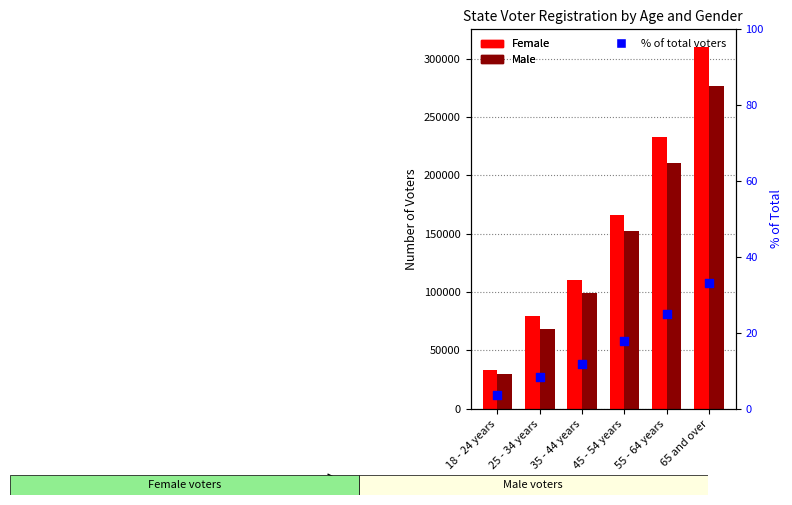

Is the value of Female at 65 and over greater than the value of Male at 18 - 24 years?

Yes